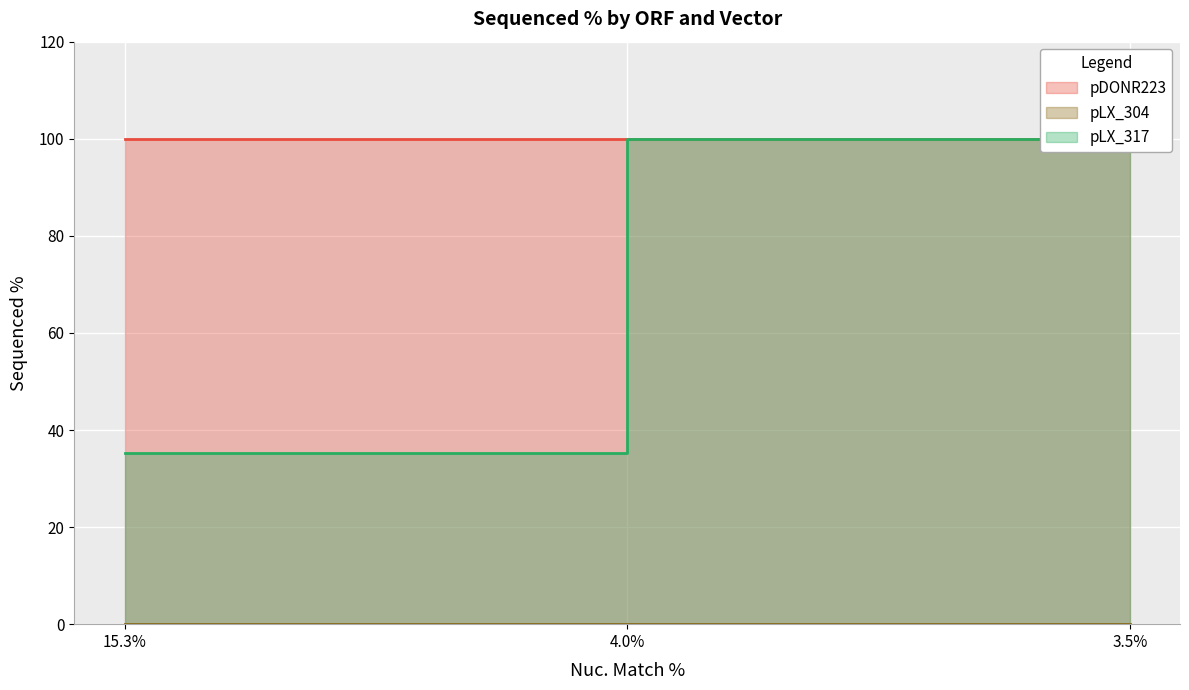

How many data points in pLX_317 are less than 100?

1